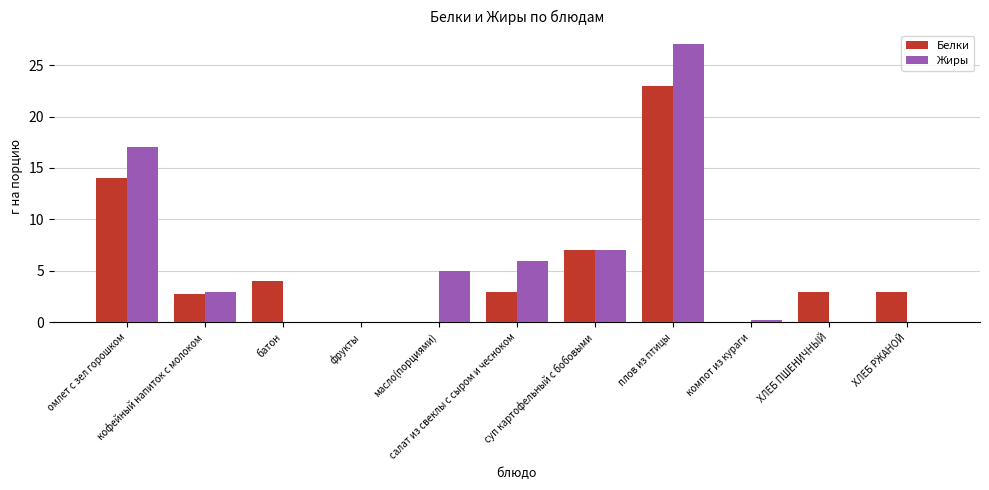

The Жиры series shows 8.3 at масло(порциями). True or false?

False